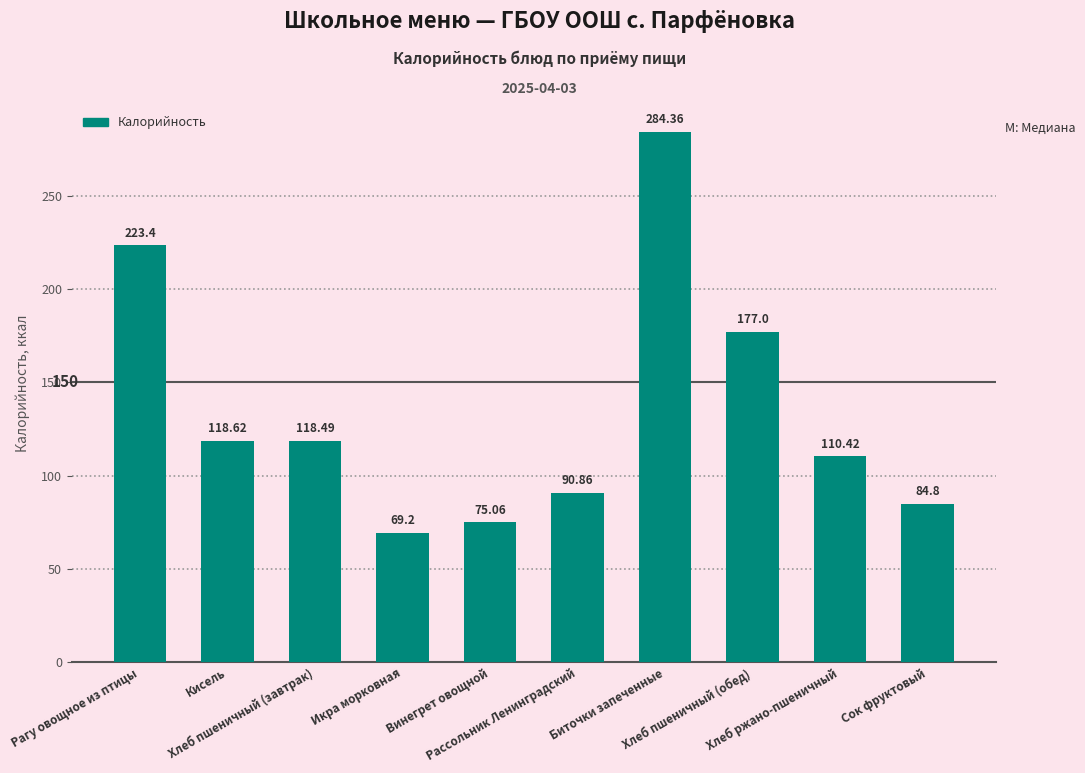

Approximately how many times larger is the value at Рассольник Ленинградский compared to Хлеб пшеничный (обед)?

0.5